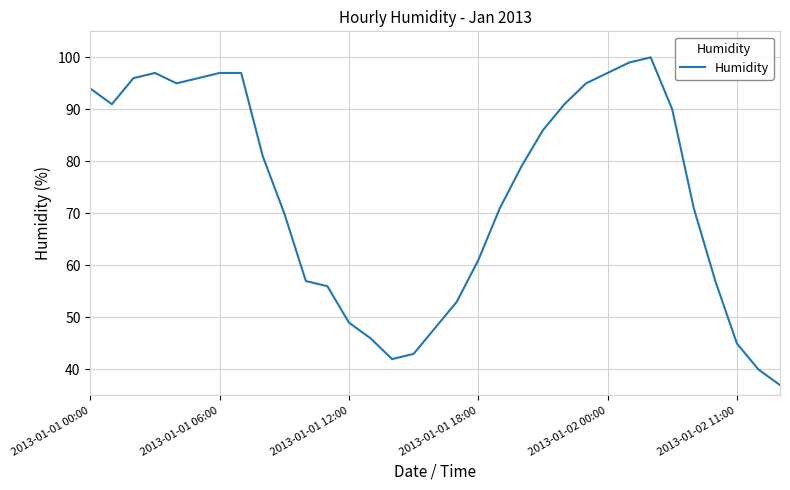

What is the difference between the maximum and minimum values?

63